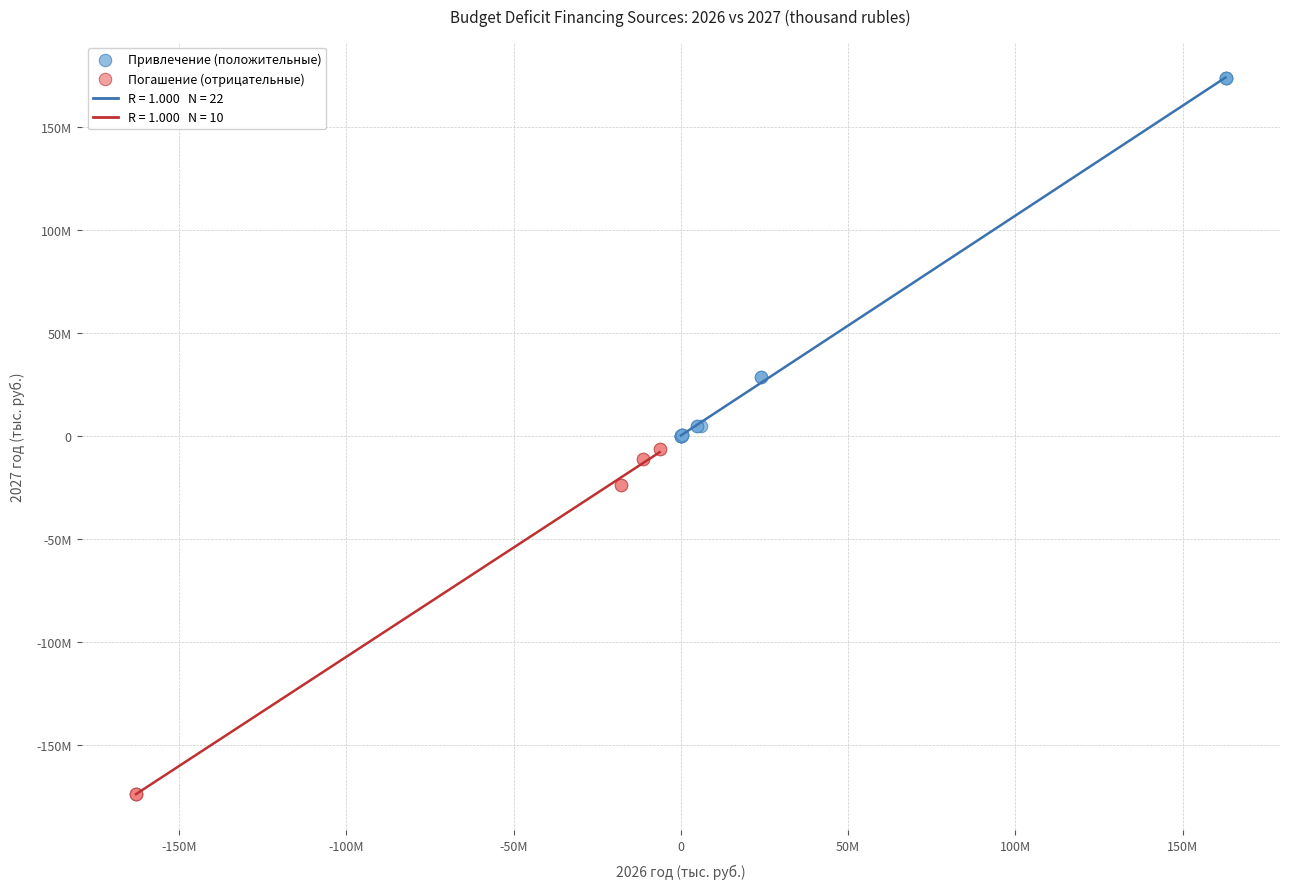

Which series reaches the maximum Y coordinate?

Привлечение (положительные)